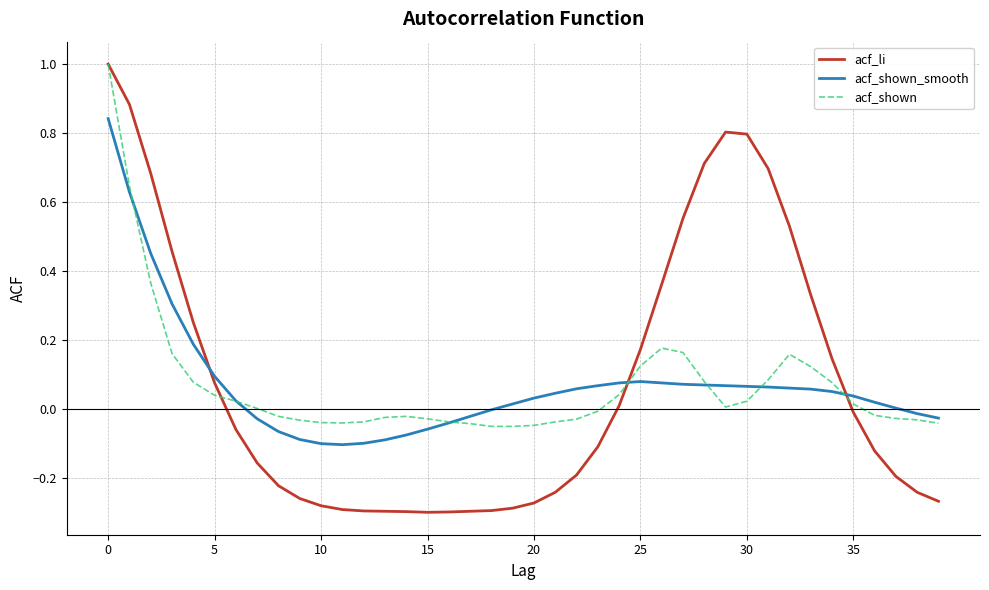

True or false: acf_li and acf_shown_smooth intersect in this chart.

True